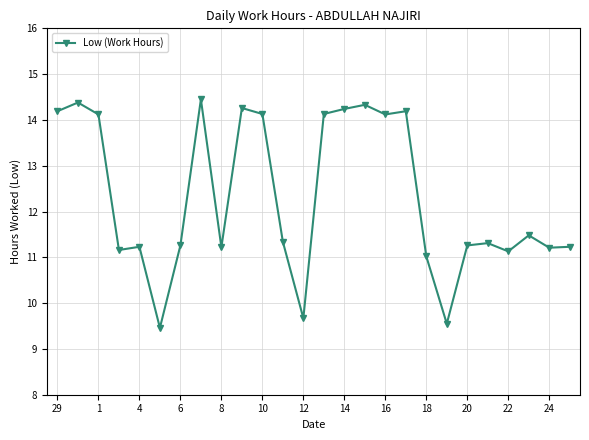

What is the difference between the maximum and minimum values?

5.0